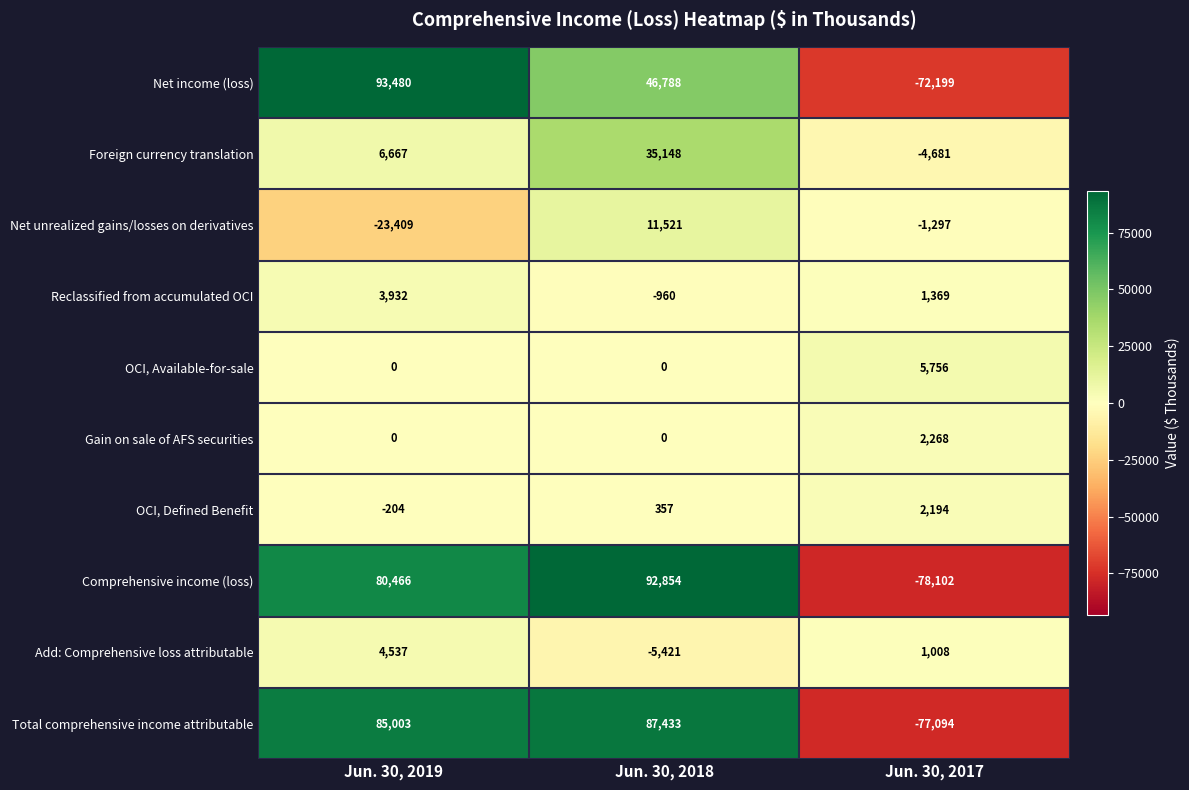

What is the average value of the Net income (loss) series?

22690